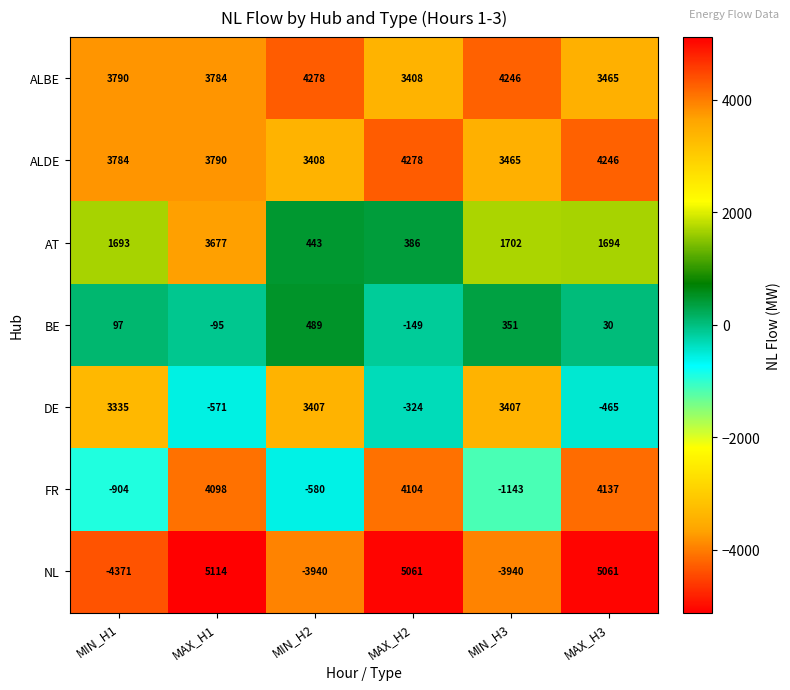

The DE series shows 3407 at MIN_H3. True or false?

True